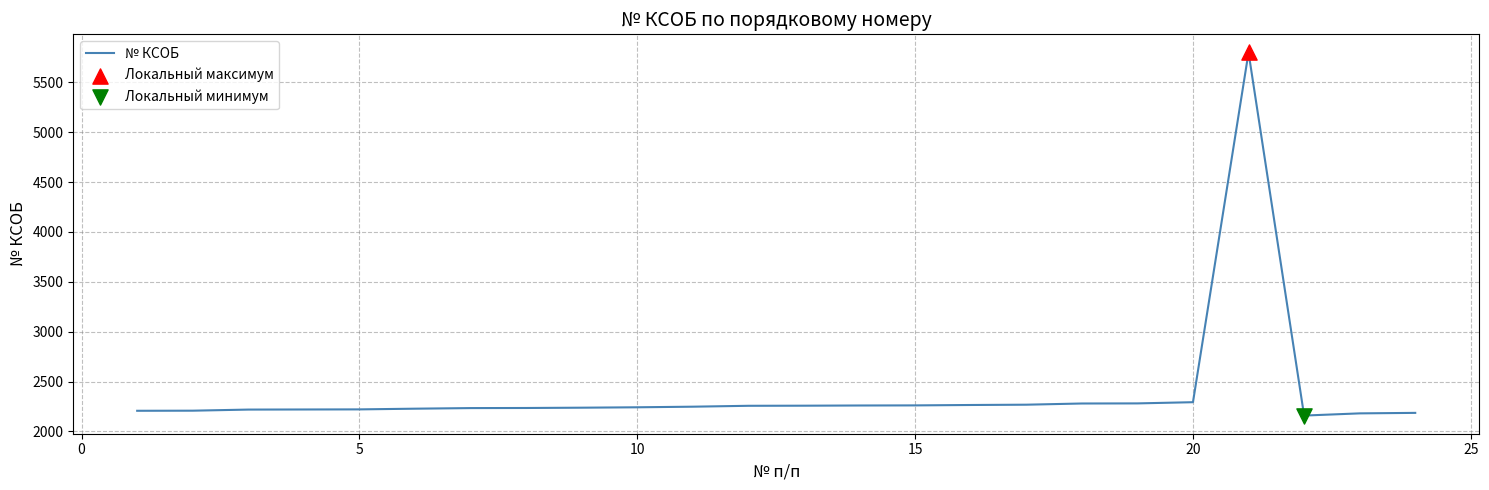

What is the maximum value shown in the chart?

5799